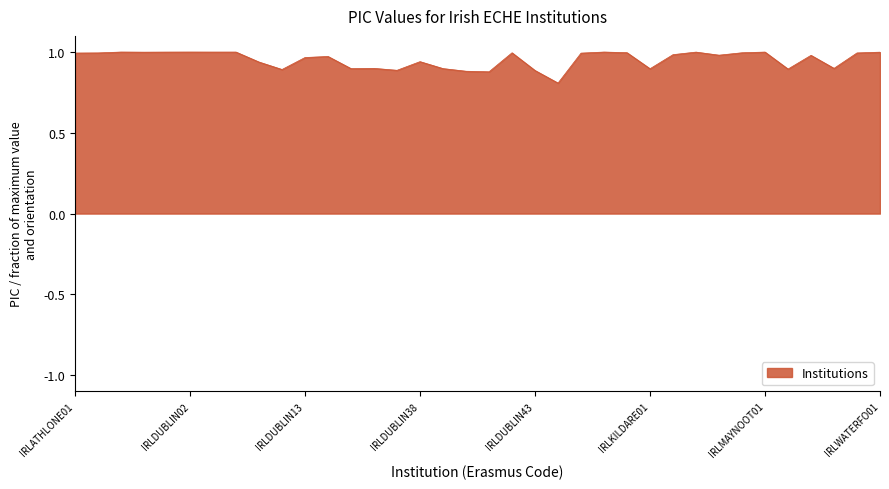

What is the smallest value displayed?

0.8